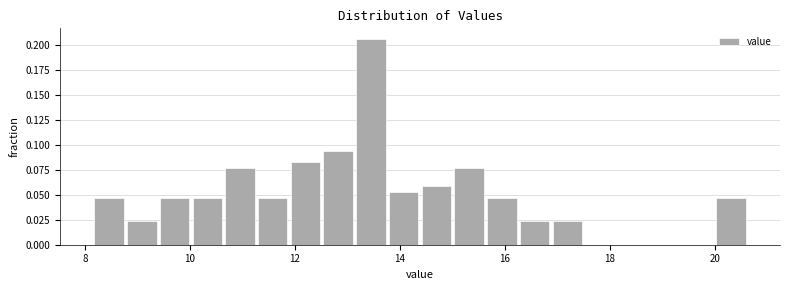

Around what value on the x-axis is the tallest bar? Give the approximate position of its centre, as read against the axis.

13.4